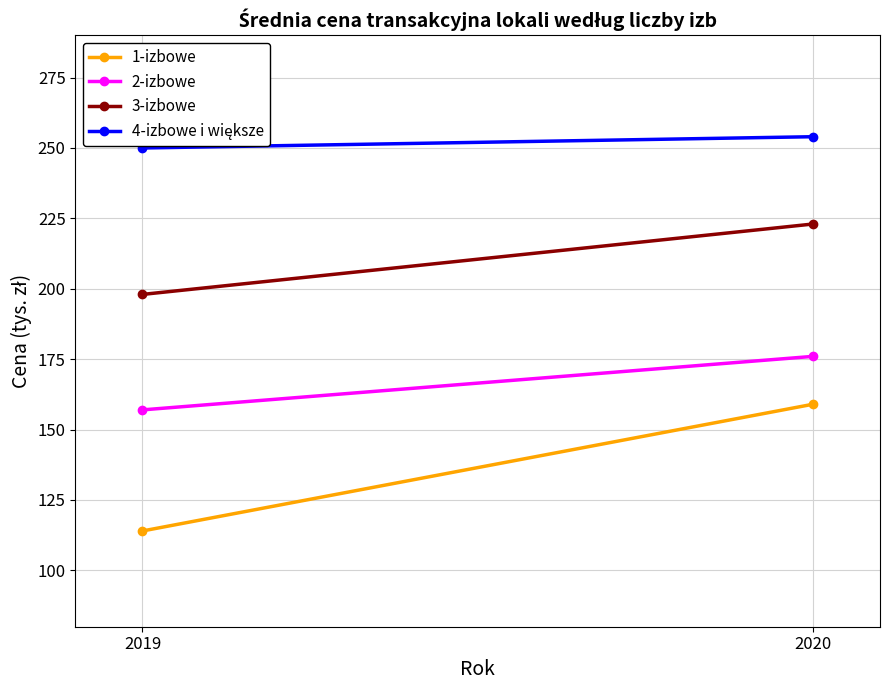

Which series has the widest spread of values?

1-izbowe